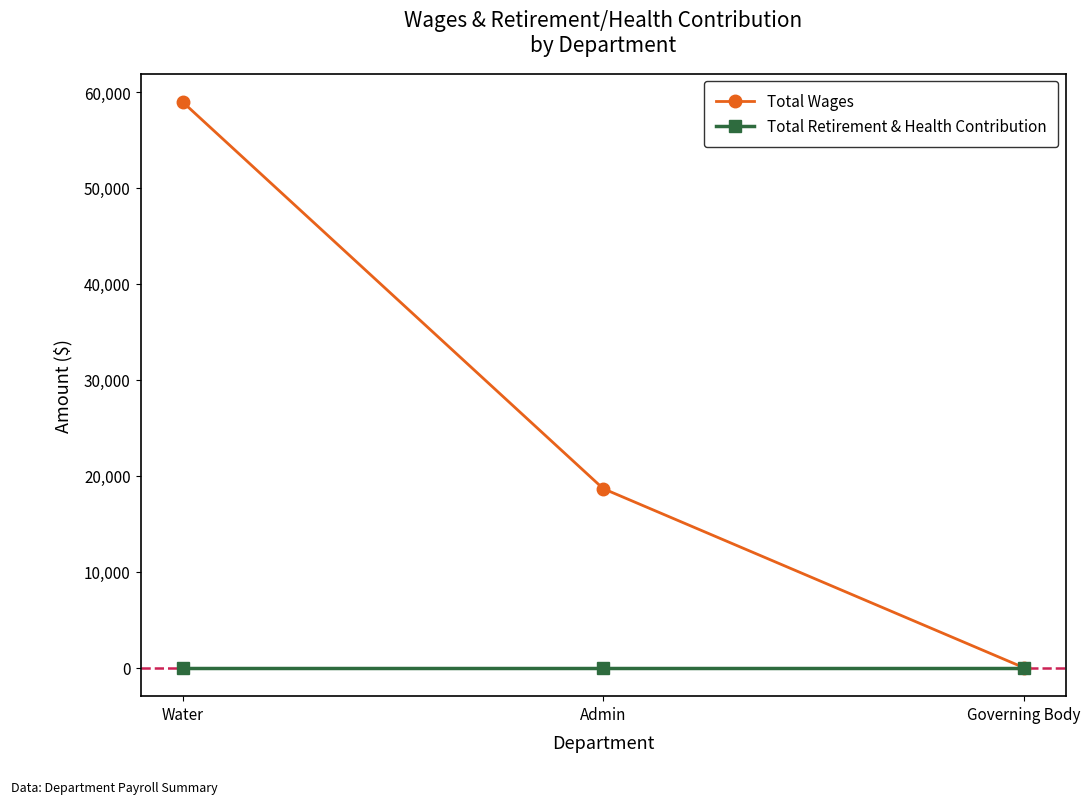

At which label is Total Wages closest to 29483?

Admin